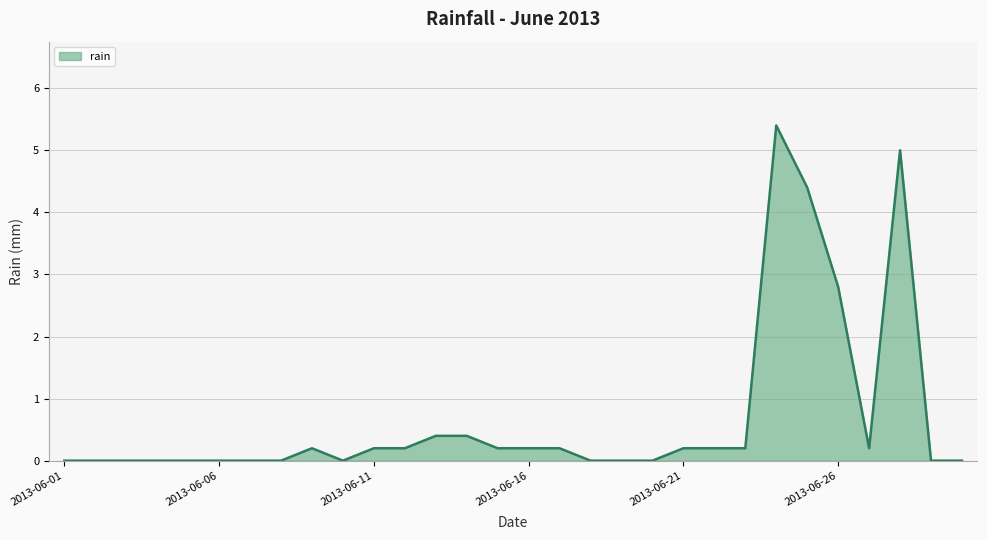

What is the sum of all values?

20.4